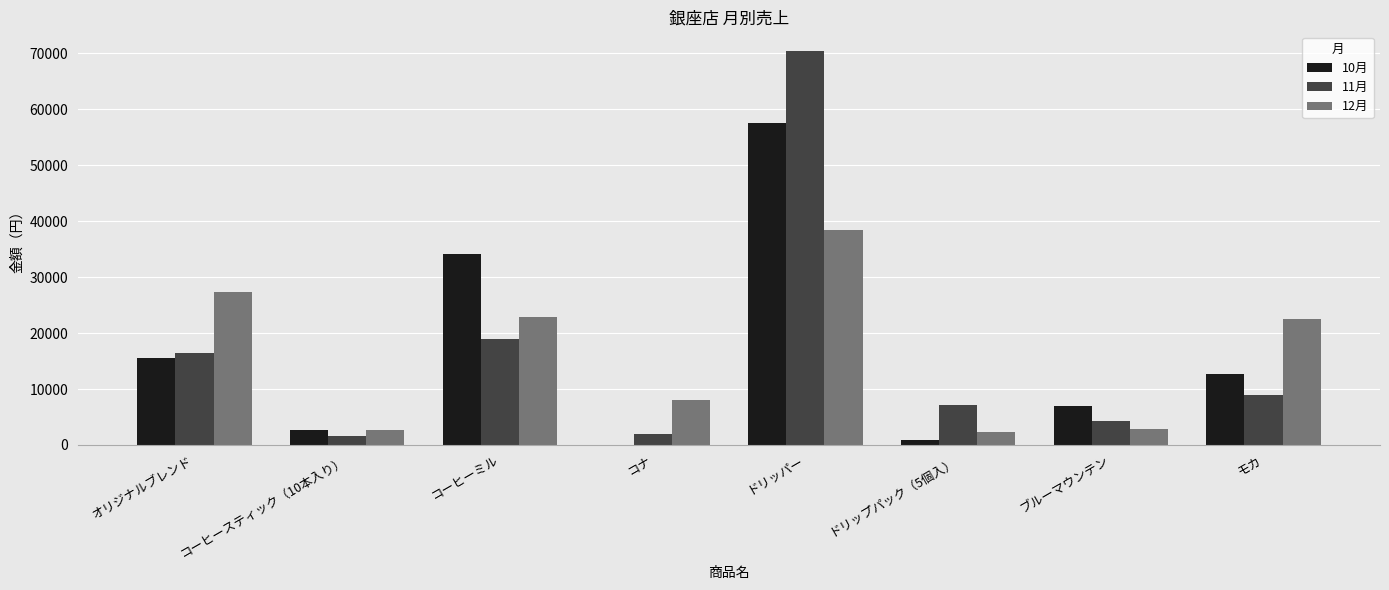

Which series has the largest range (max minus min)?

11月